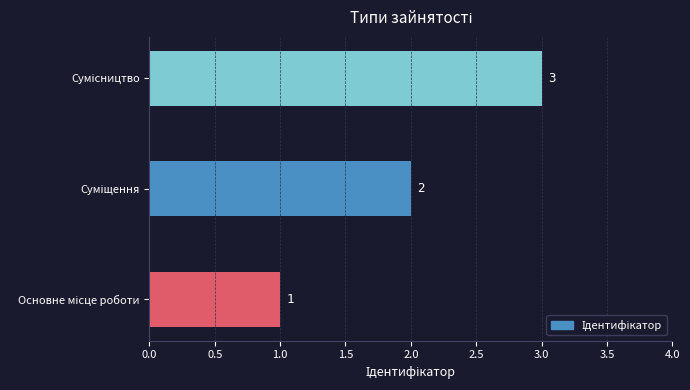

How many bars are there in total?

3